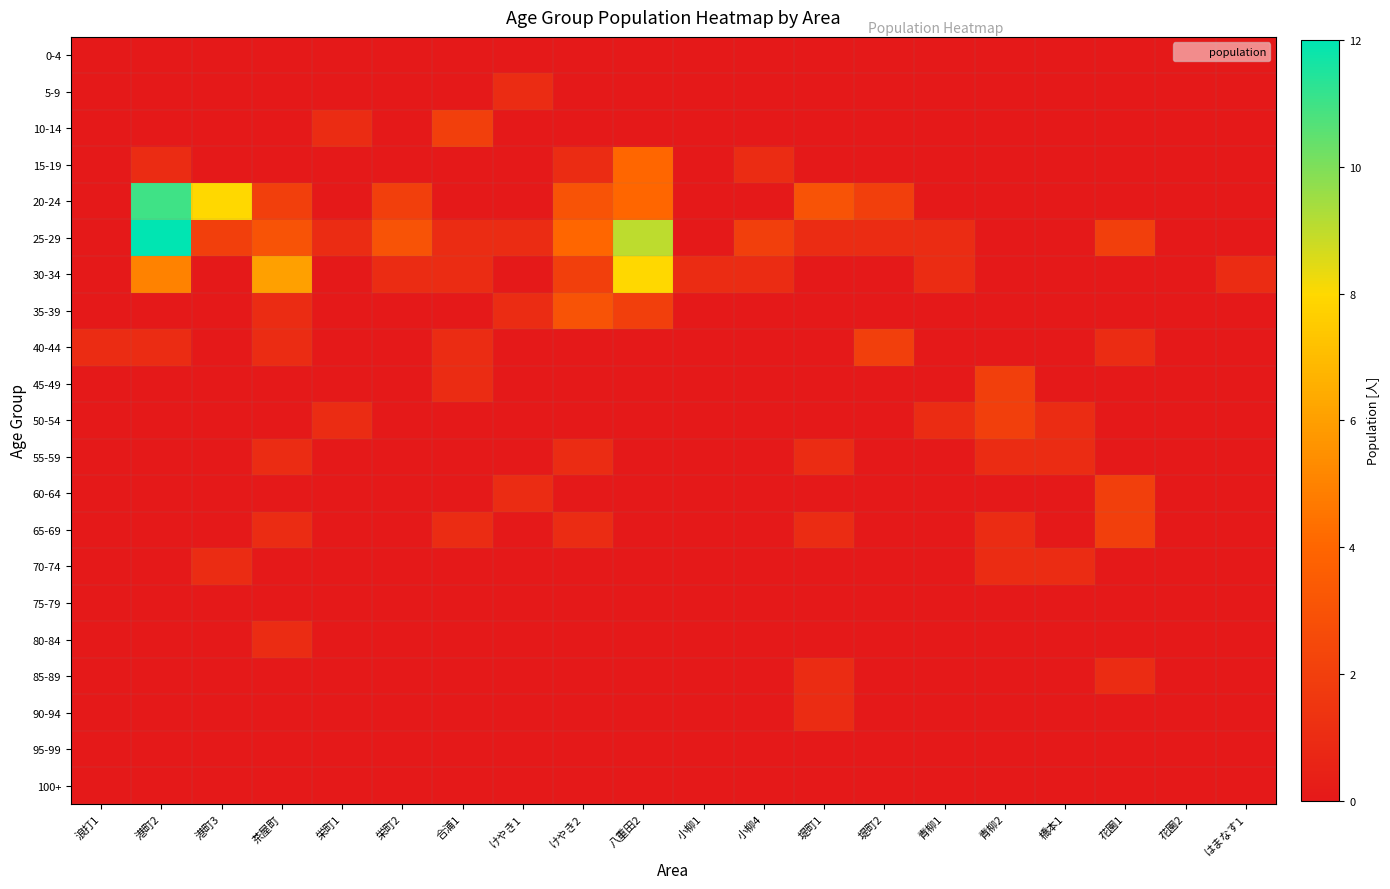

Rank the series by their maximum value, from lowest to highest.

0-4, 75-79, 95-99, 100+, 5-9, 55-59, 70-74, 80-84, 85-89, 90-94, 10-14, 40-44, 45-49, 50-54, 60-64, 65-69, 35-39, 15-19, 30-34, 20-24, 25-29